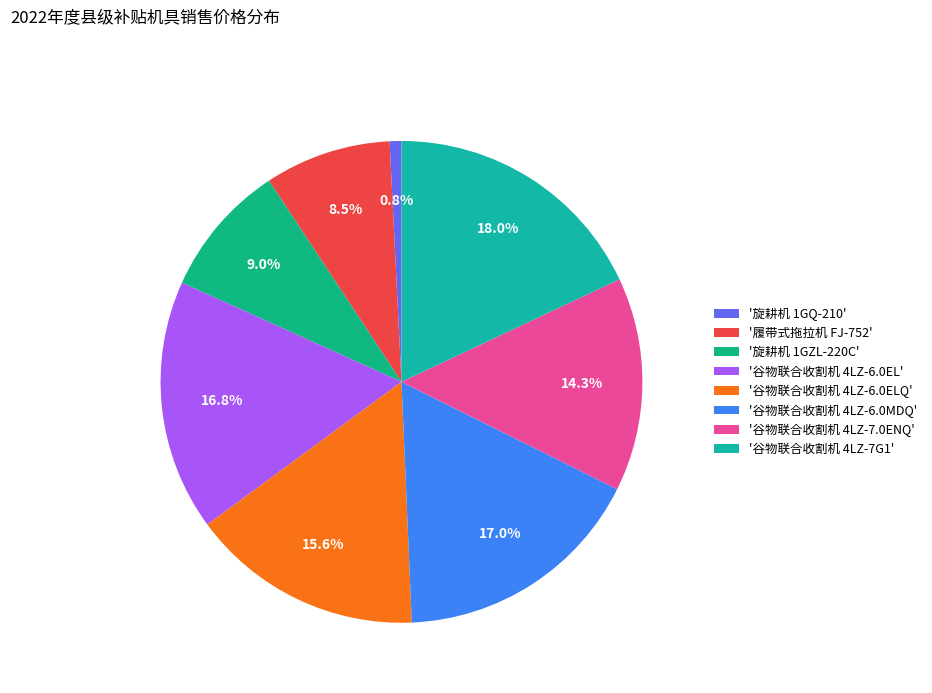

What is the largest slice in the pie chart?

'谷物联合收割机 4LZ-7G1'